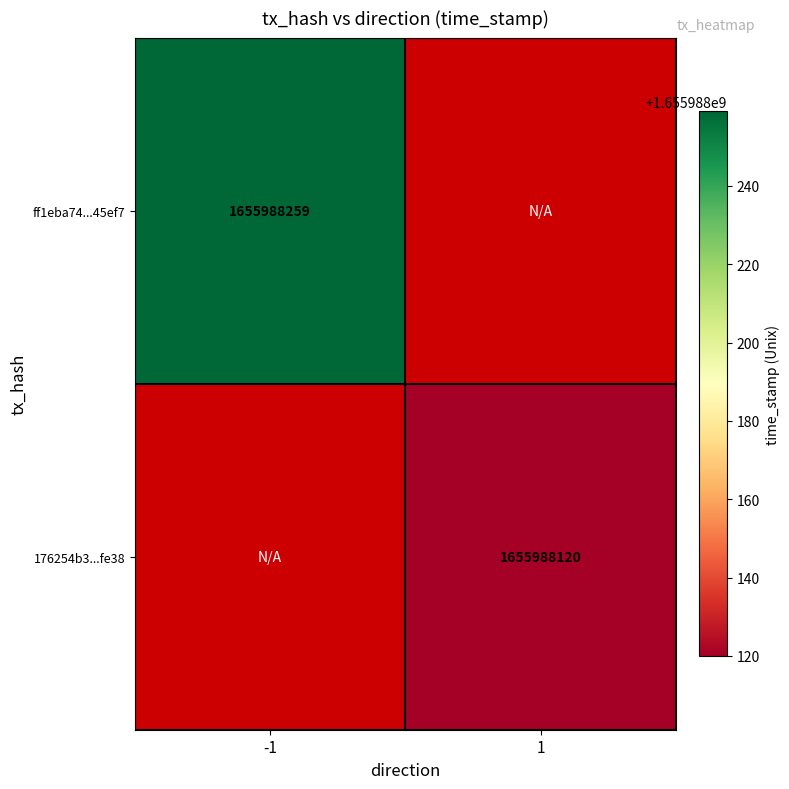

Which series has the widest spread of values?

ff1eba74ed74b17158f407b495e3c58d5b45ef7